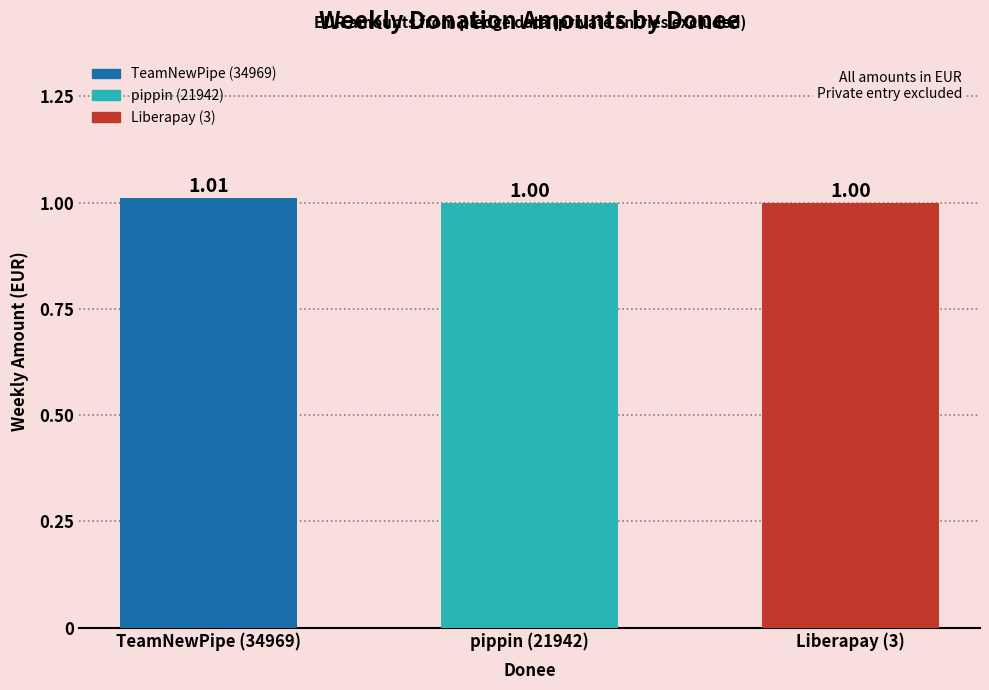

Between TeamNewPipe (34969) and pippin (21942), which is larger?

TeamNewPipe (34969)